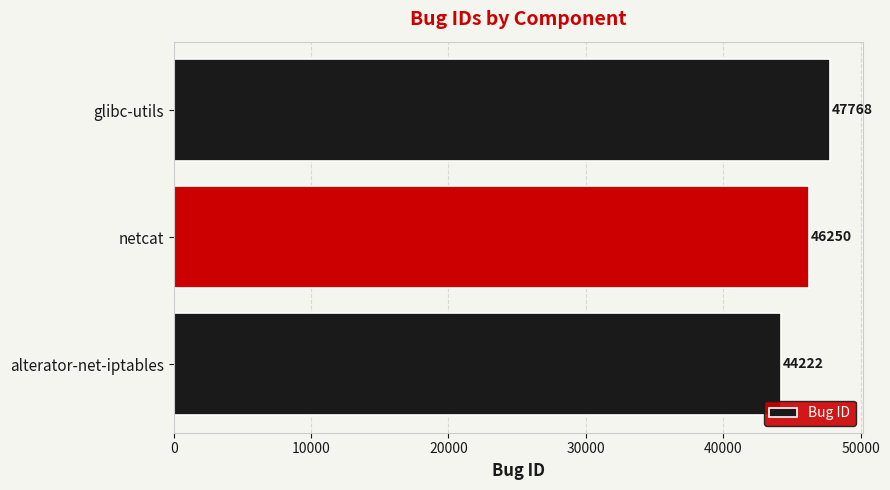

What is the sum of the values at alterator-net-iptables and glibc-utils?

91990